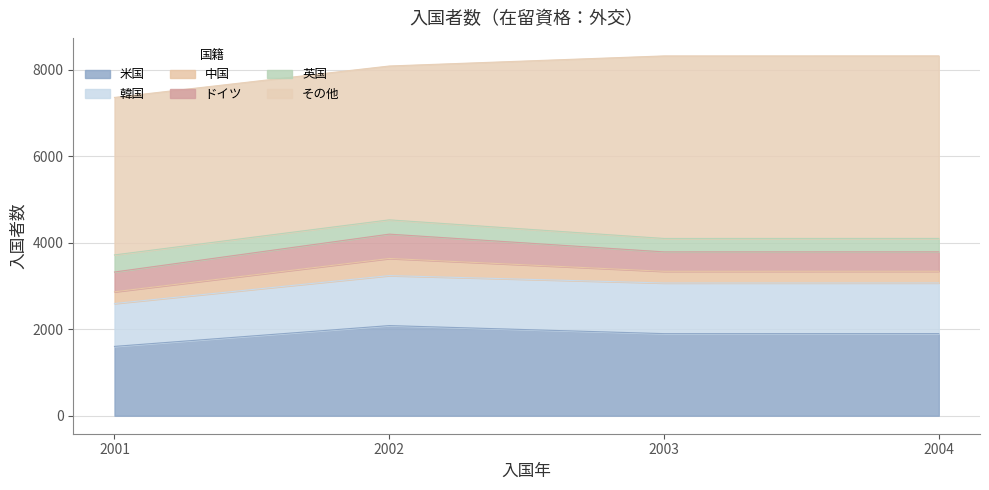

Which category has the lowest value across all series?

2003